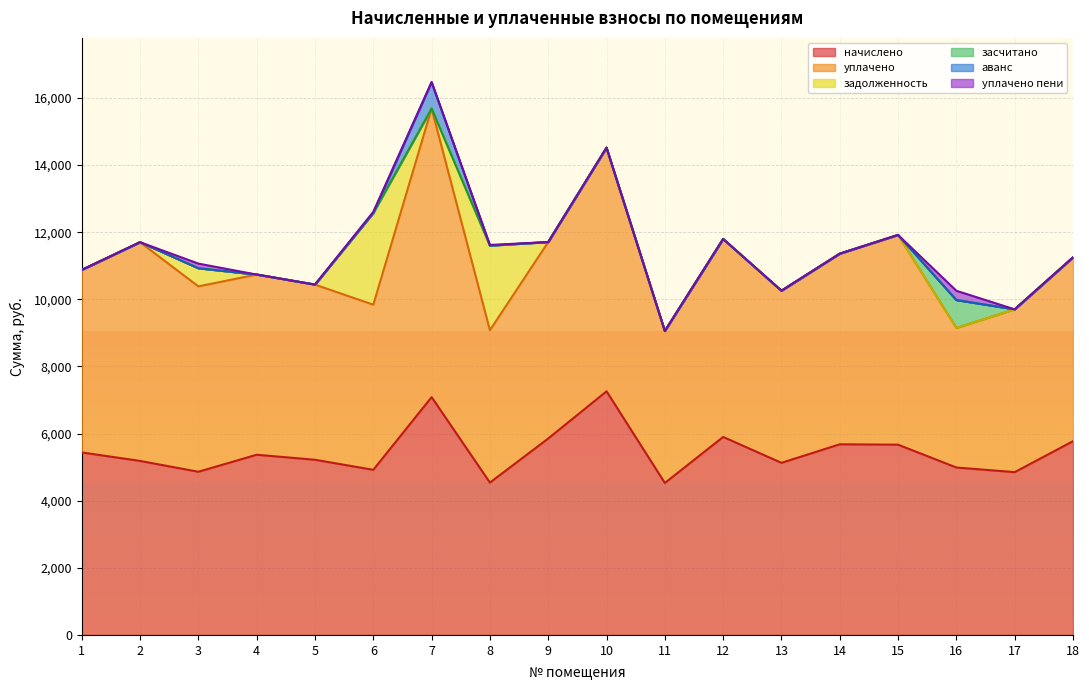

Which series has the largest total across all categories?

уплачено